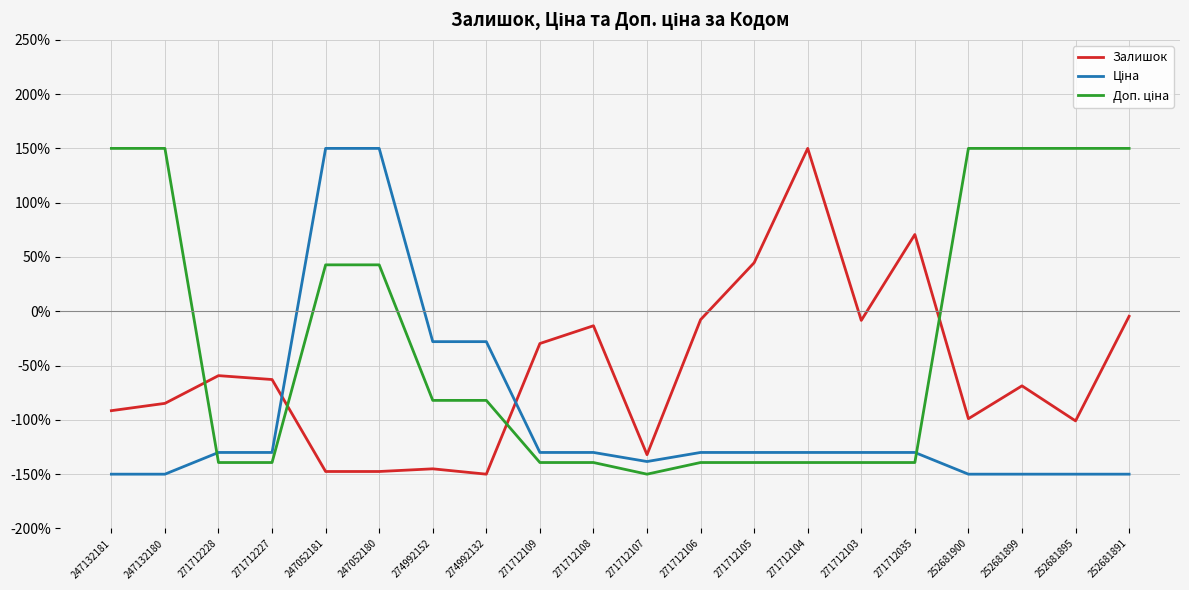

True or false: Залишок has a value of -62.8 at 271712227.

True